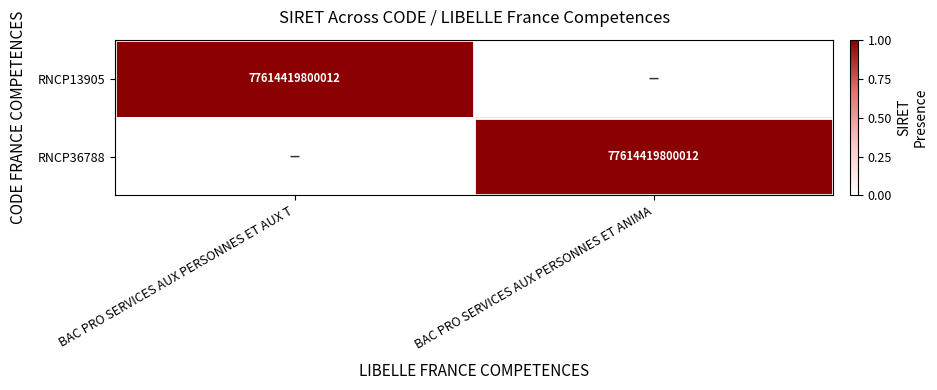

Is it true that RNCP13905 equals 108093100711379 at BAC PRO SERVICES AUX PERSONNES ET AUX T?

False